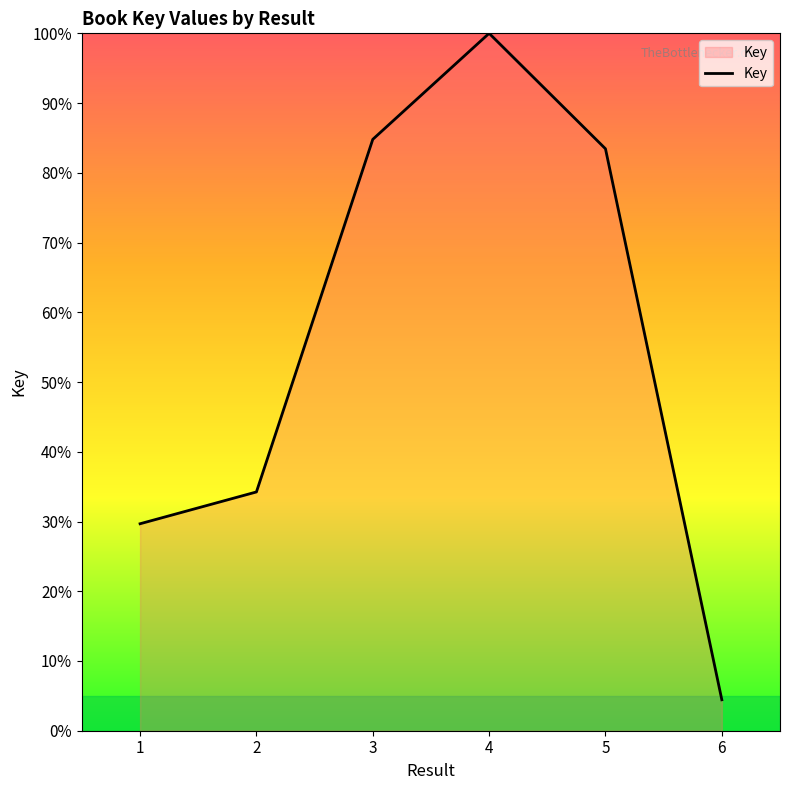

What is the change in value from 5 to 6?

-79.0